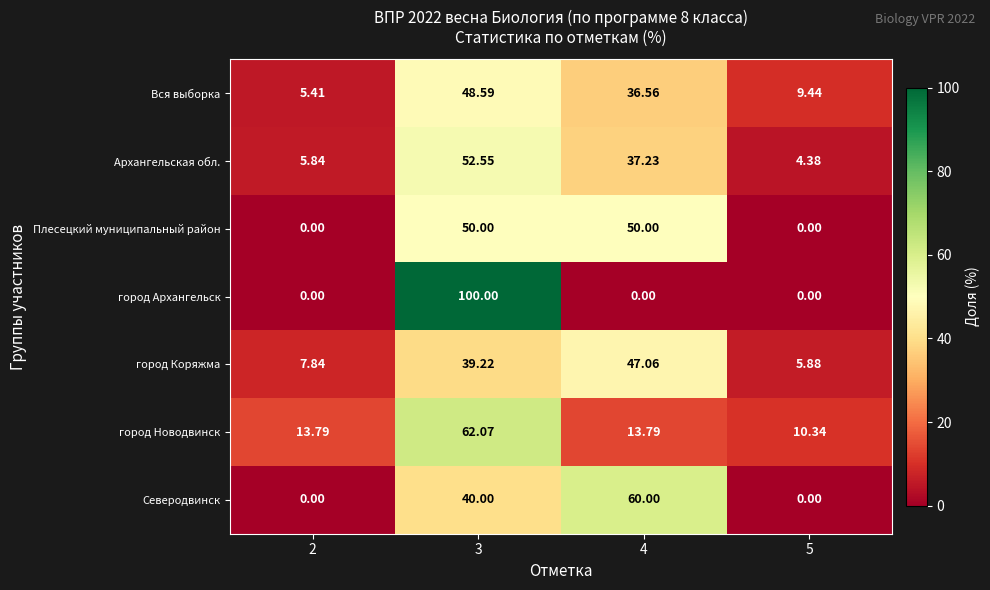

Which series has the widest spread of values?

город Архангельск